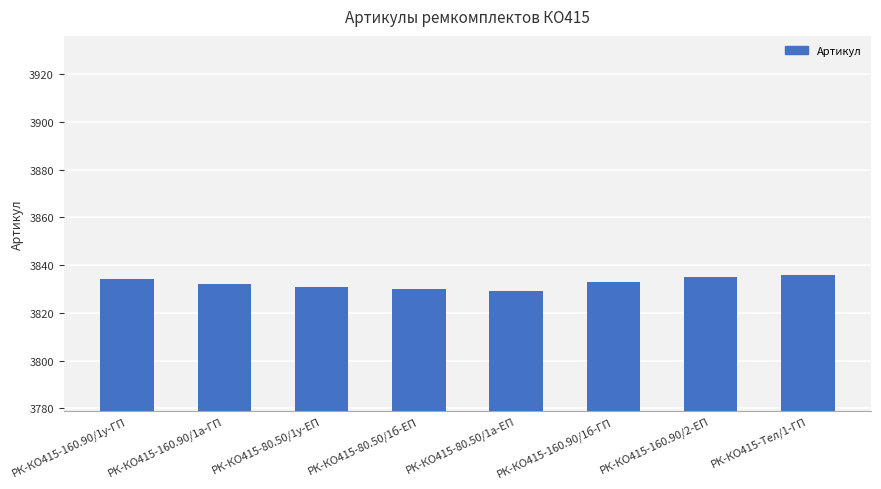

What is the maximum value shown in the chart?

3836